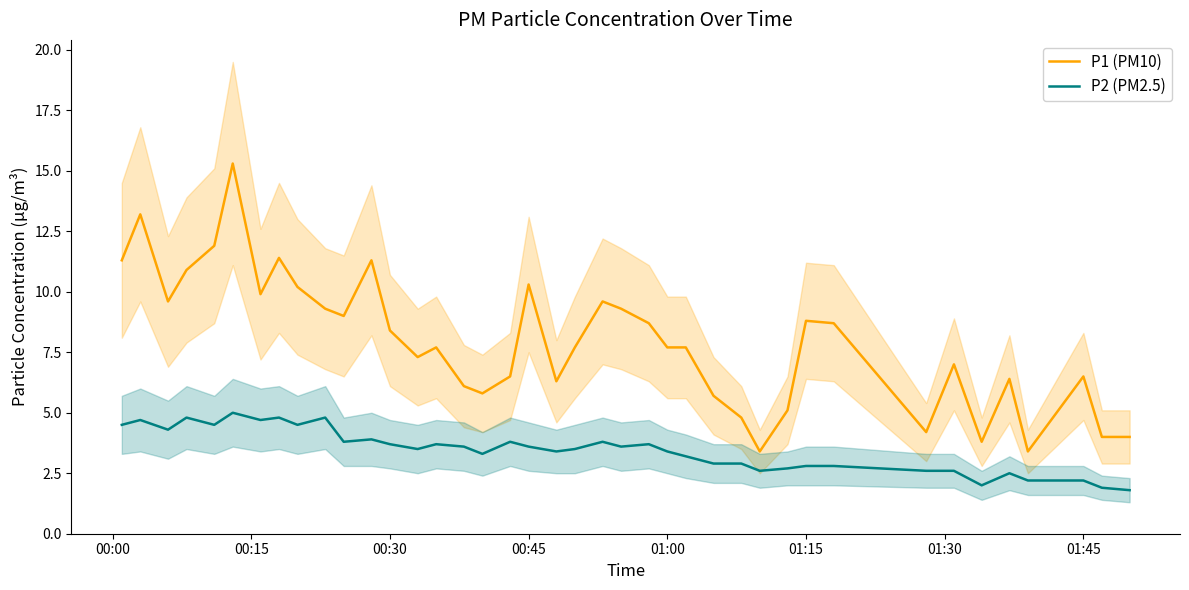

True or false: P2 (PM2.5) and P1 (PM10) intersect in this chart.

False